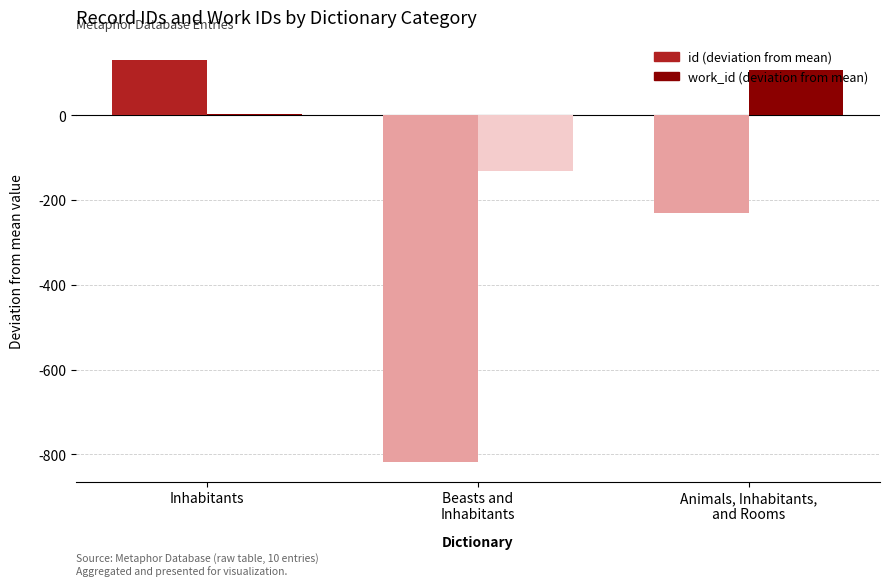

At which category is the sum across all series the highest?

Inhabitants